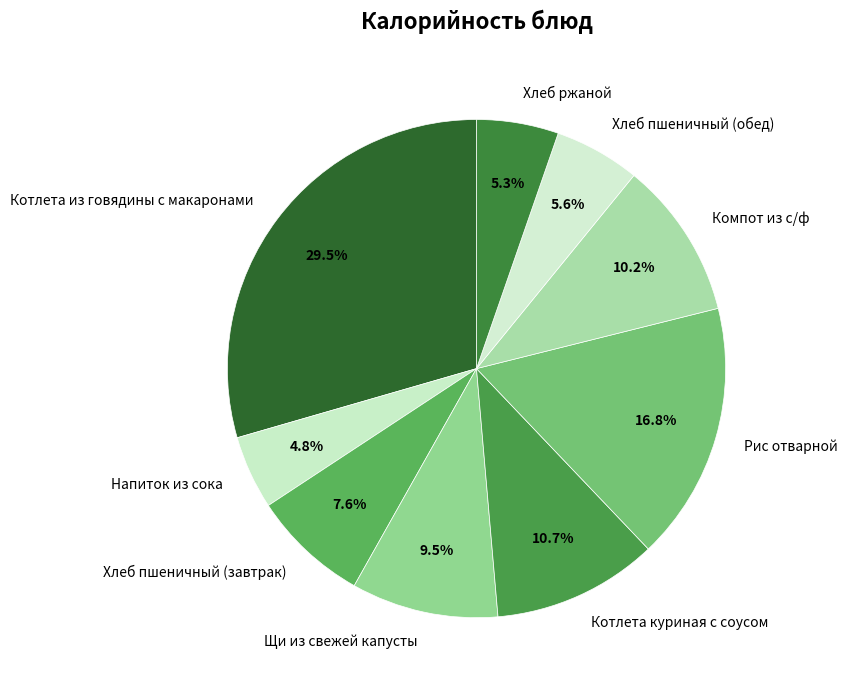

Is it true that Хлеб пшеничный (обед) is 1% of the pie?

False